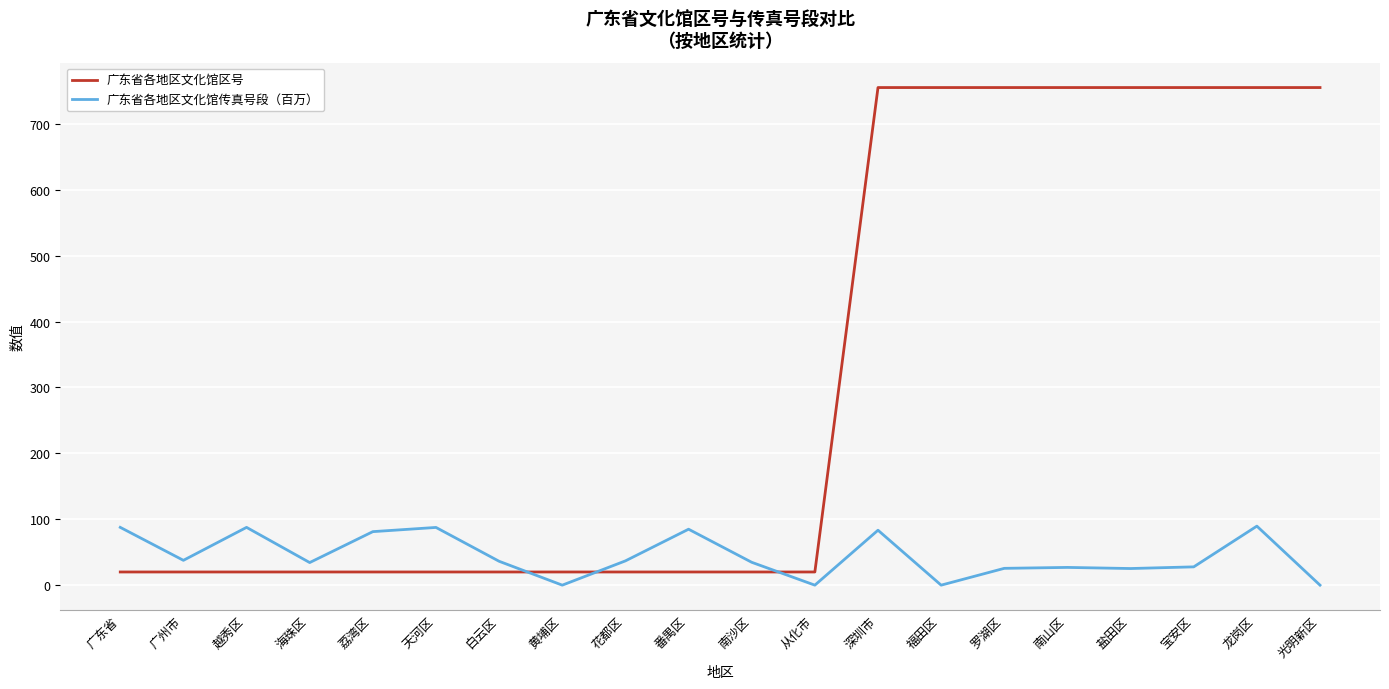

At 福田区, list the series in order from smallest to largest.

广东省各地区文化馆传真号段（百万）, 广东省各地区文化馆区号